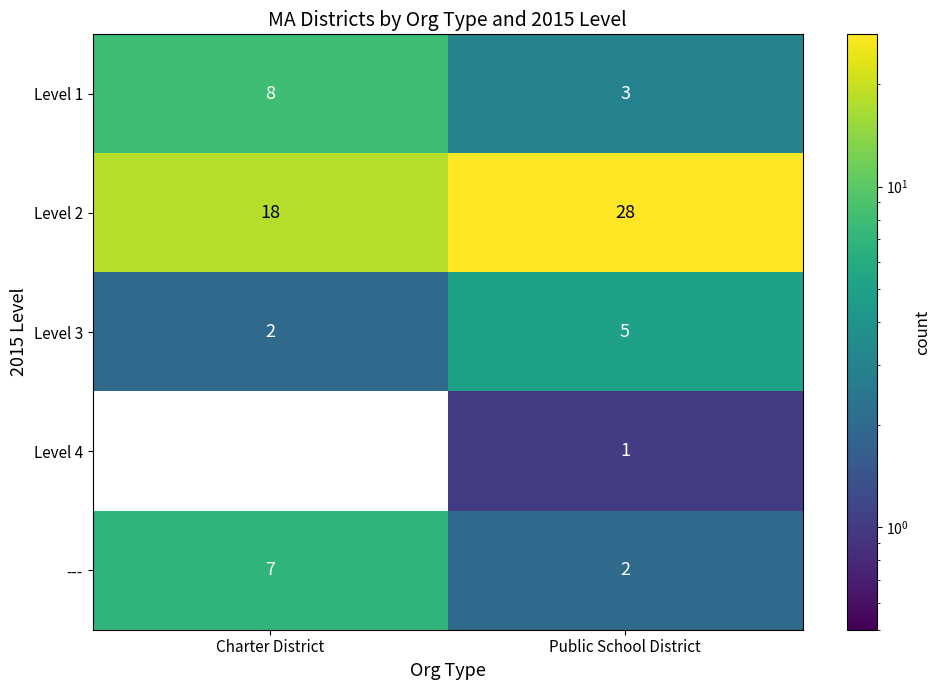

Rank the series at Charter District from lowest to highest value.

Level 4, Level 3, ---, Level 1, Level 2